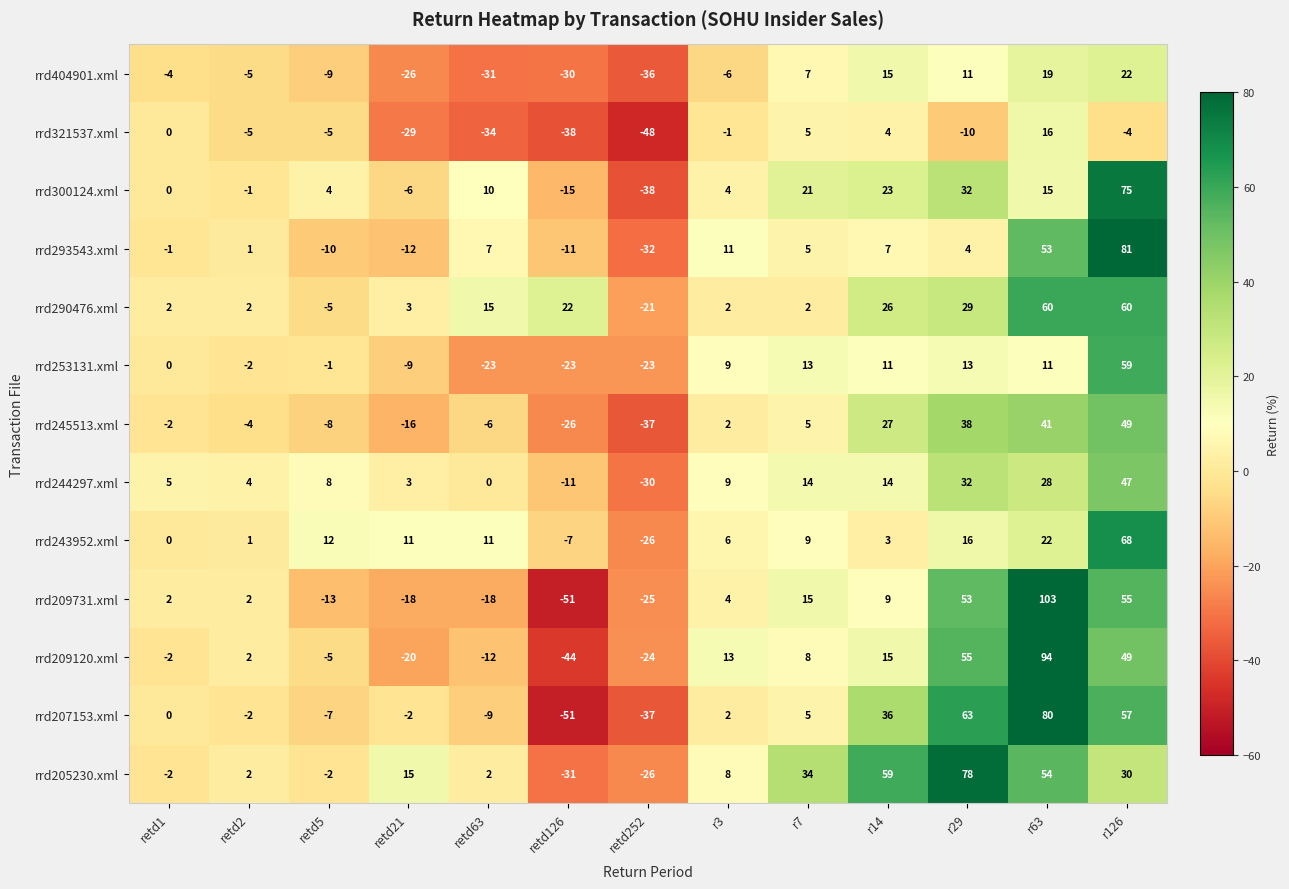

At which category is the sum across all series the highest?

r126